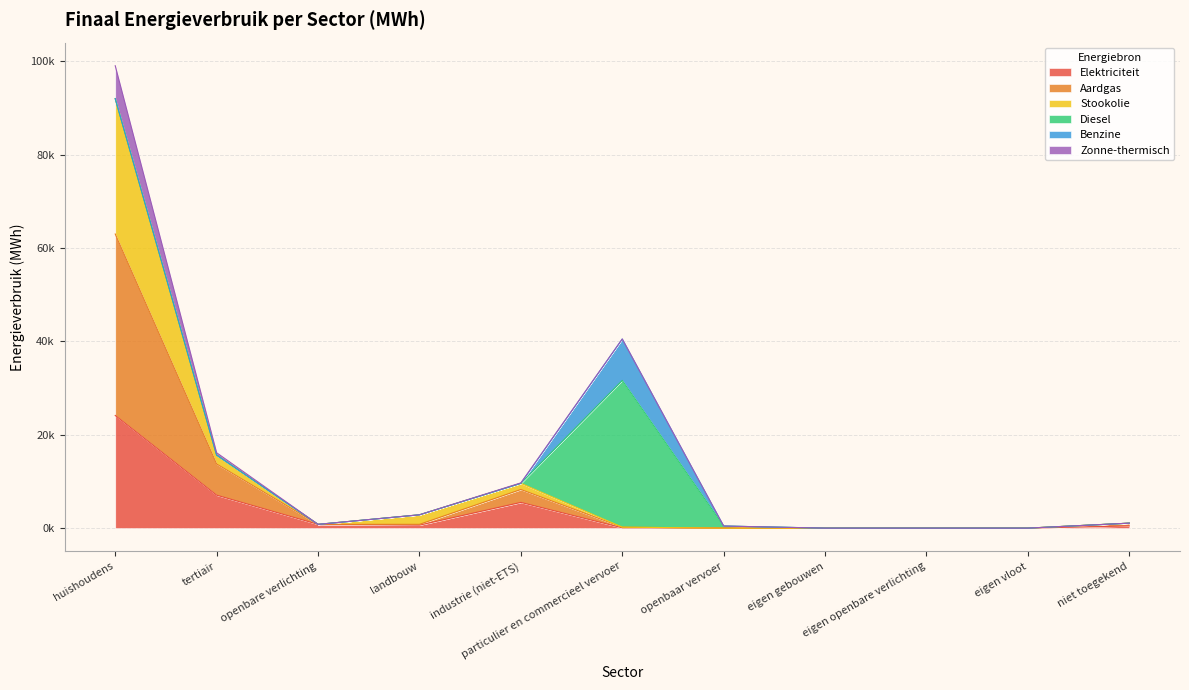

True or false: Elektriciteit has a value of 16813.0 at eigen vloot.

False